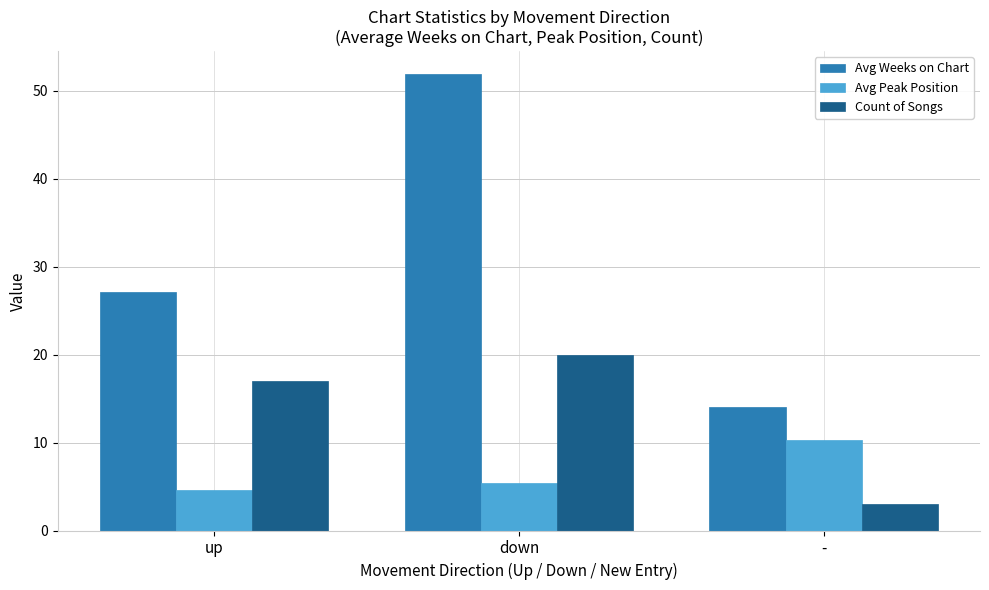

What is the label of the 2nd bar from the right?

down